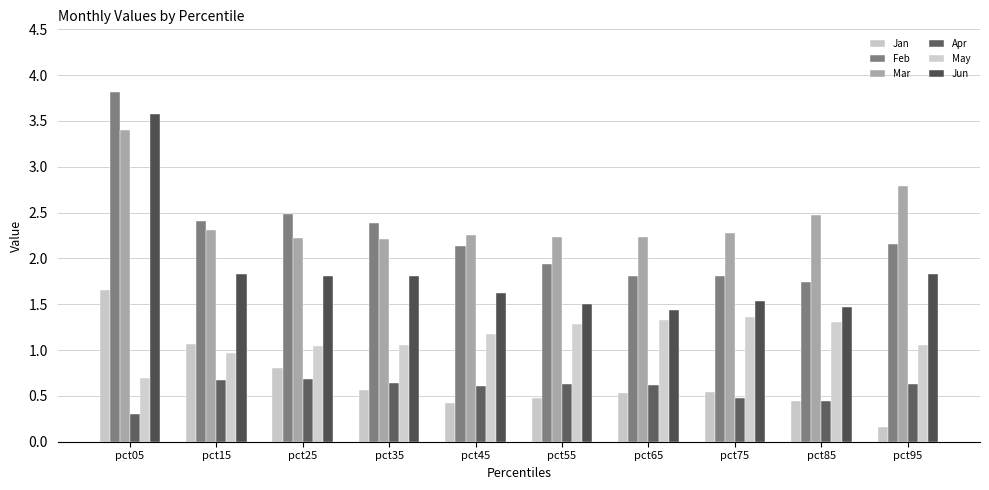

What is the maximum value for Jan?

1.7